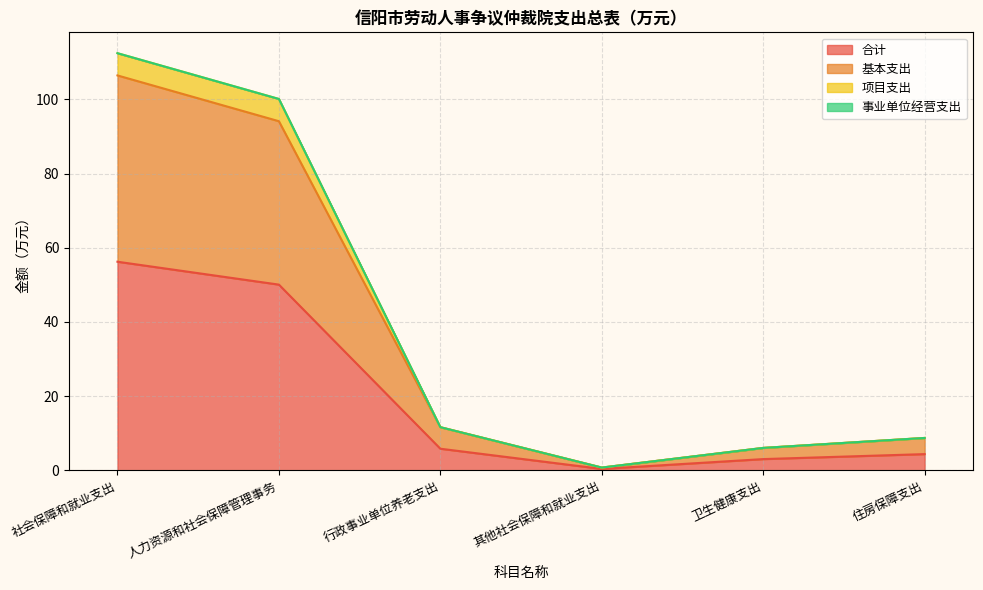

At which category is the sum across all series the highest?

社会保障和就业支出